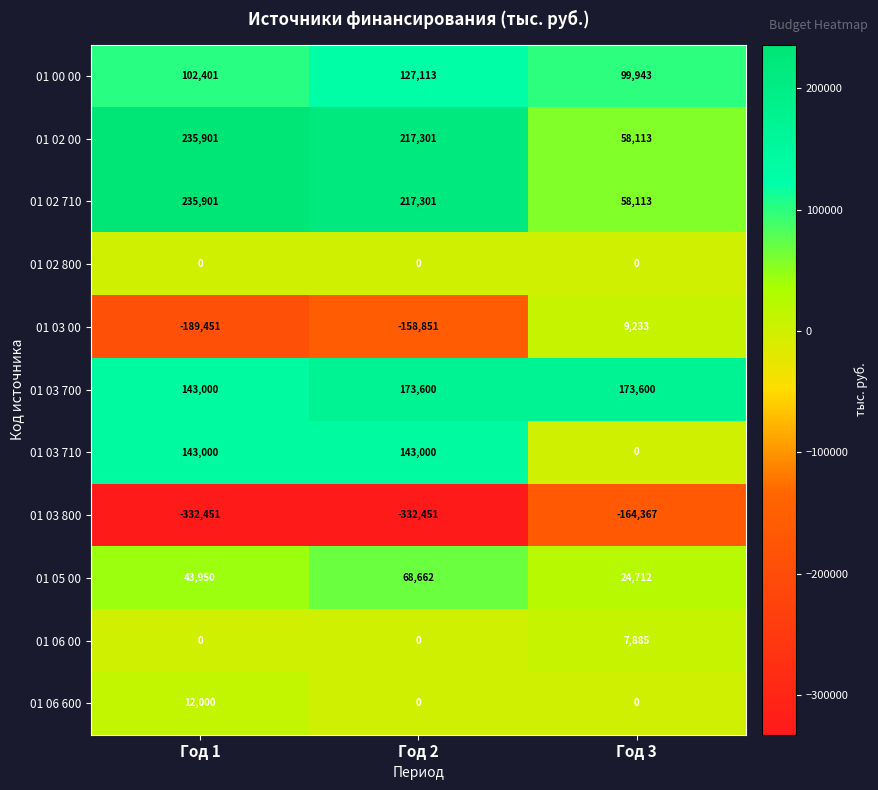

How many series are shown in this chart?

11